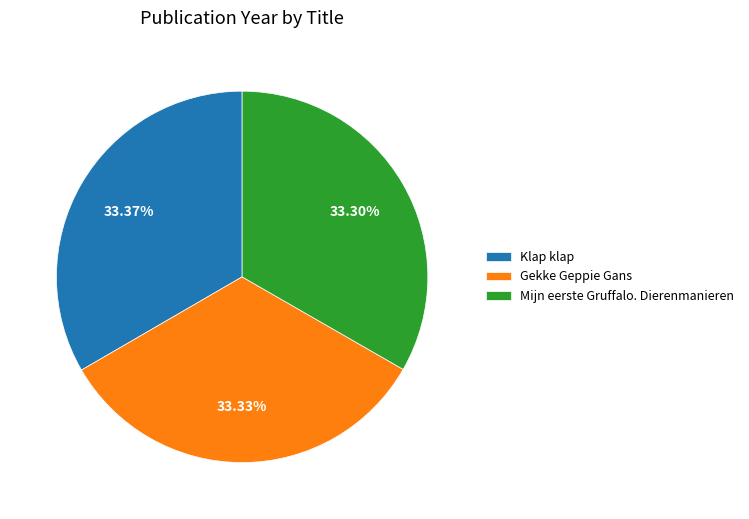

Approximately how many times larger is the value at Gekke Geppie Gans compared to Klap klap?

1.0